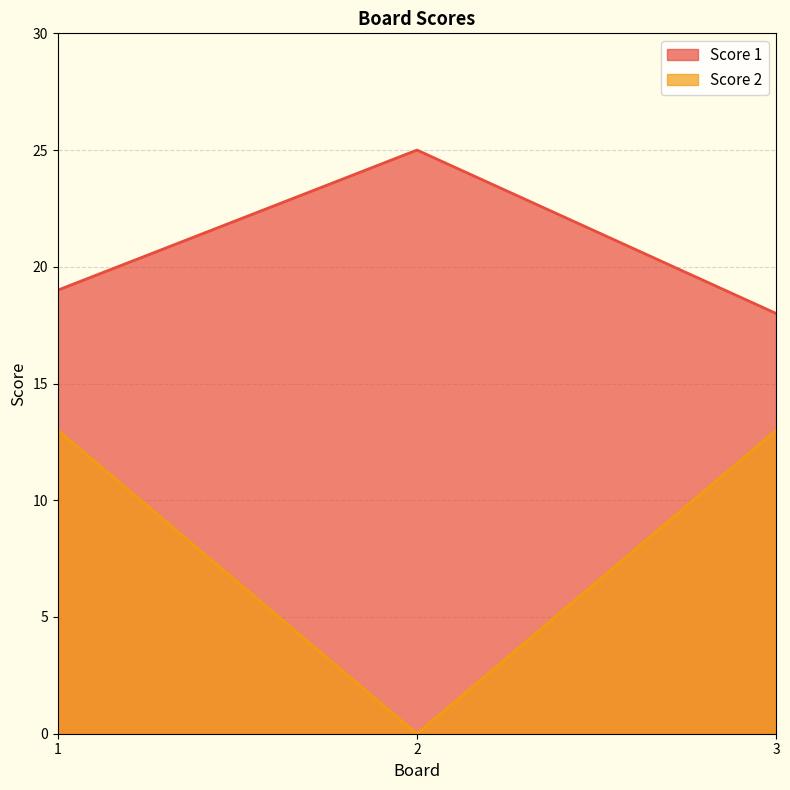

What is the spread (max minus min) of values at 2?

25